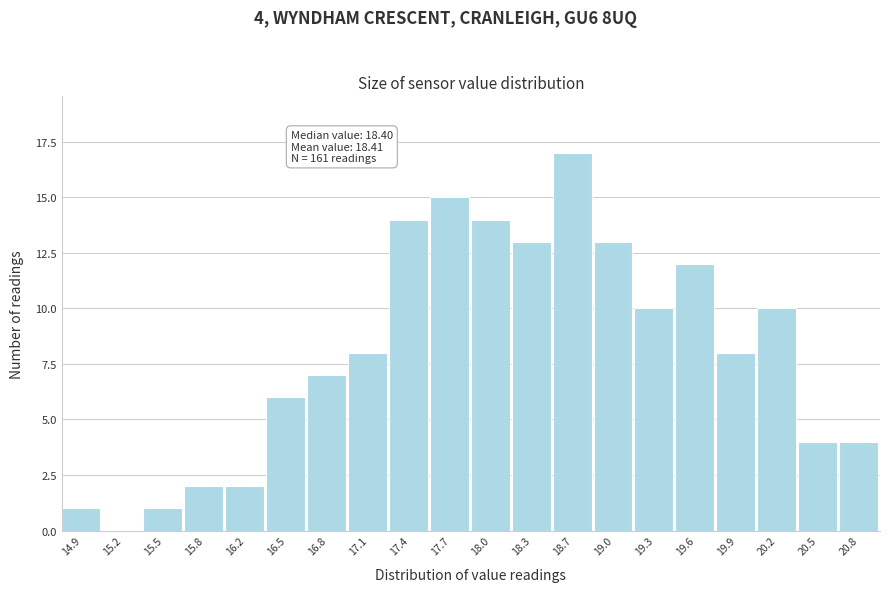

Which range on the x-axis has the tallest bar?

18.50 to 18.80